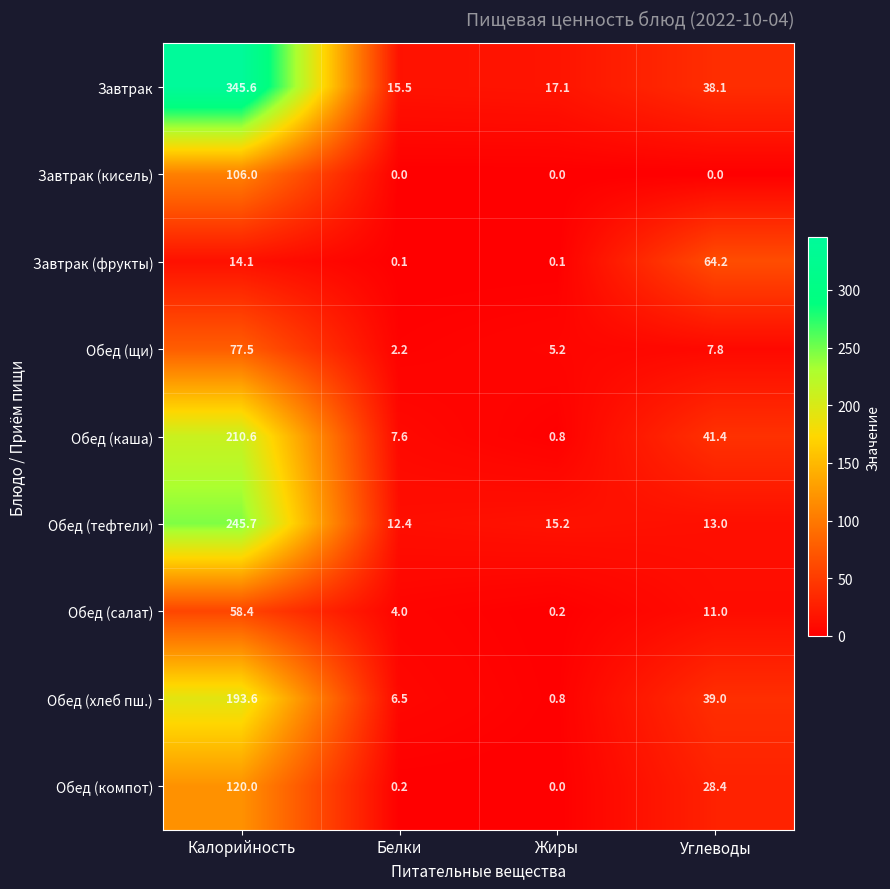

What is the sum of all Обед (компот) values?

148.6